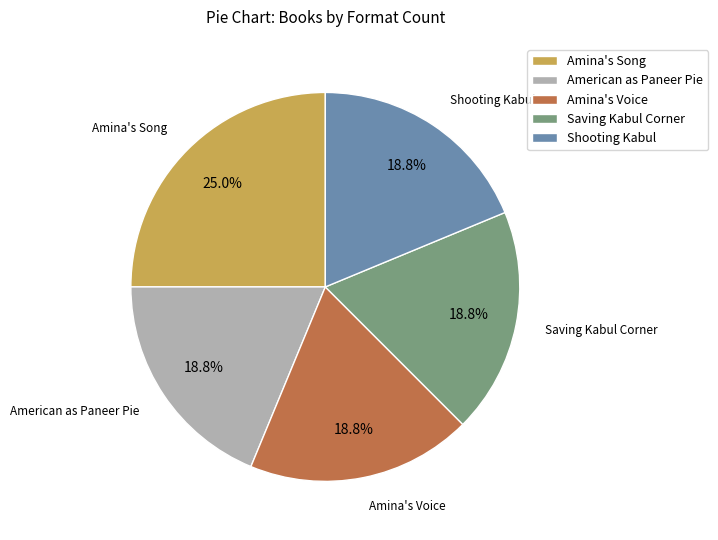

Is there any slice that represents more than half of the pie?

No